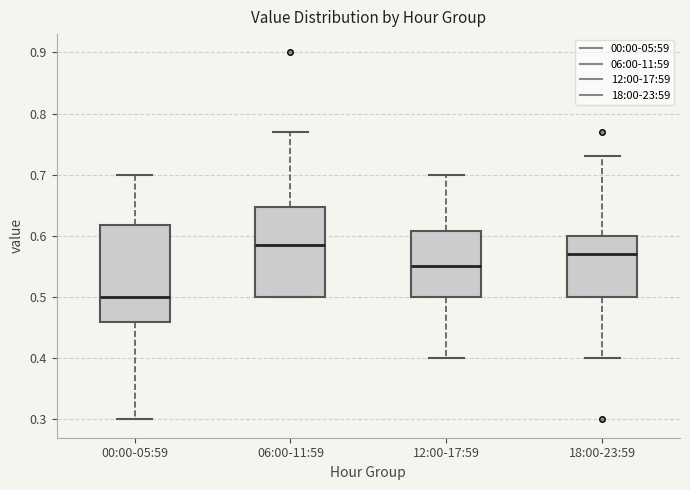

Reading left to right, transcribe this box plot: for each box, give where its median line is, the range the box spans, and where its two whiskers end, as read against the y-axis. The values are not printed on the chart, so give them approximately, as read against the axis.

00:00-05:59: median 0.50, box 0.46 to 0.62, whiskers 0.30 to 0.70
06:00-11:59: median 0.59, box 0.50 to 0.65, whiskers 0.50 to 0.77
12:00-17:59: median 0.55, box 0.50 to 0.61, whiskers 0.40 to 0.70
18:00-23:59: median 0.57, box 0.50 to 0.60, whiskers 0.40 to 0.73